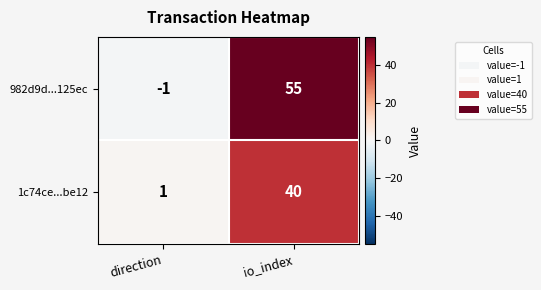

Reading left to right, transcribe all the data shown in this chart.

982d9d...125ec: -1	55
1c74ce...be12: 1	40